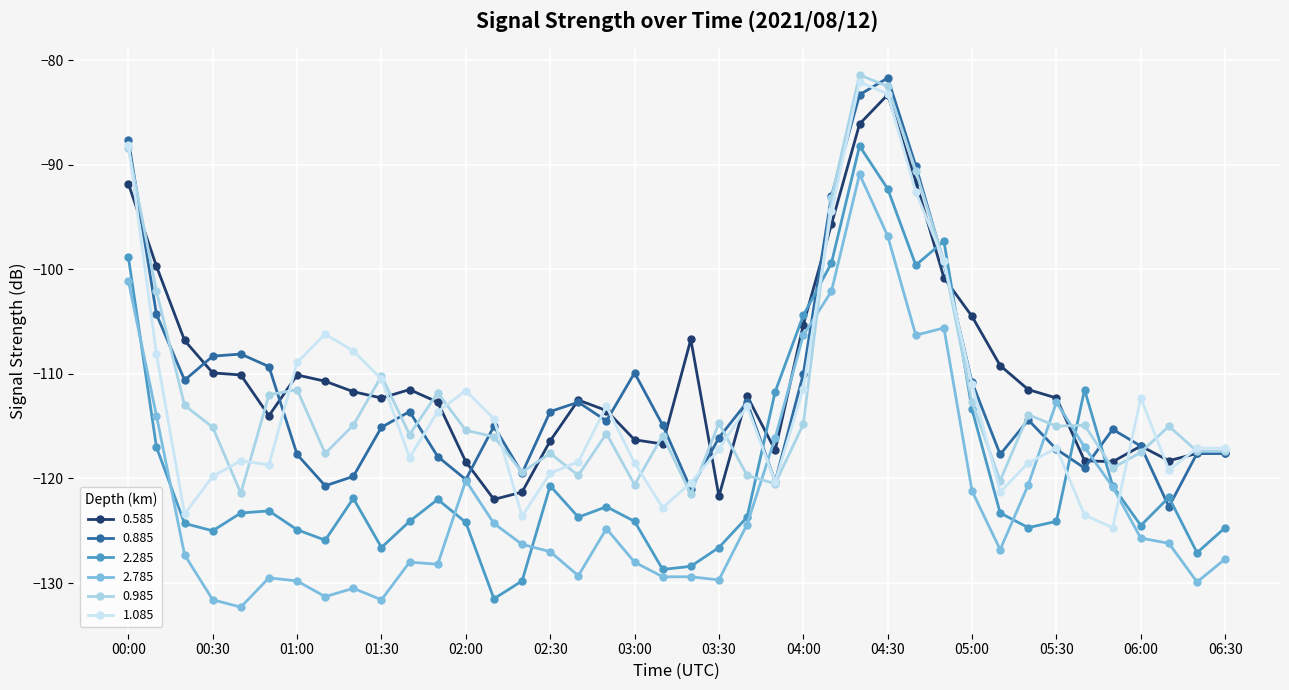

Where does the 2.285 series first go above -123?

00:00